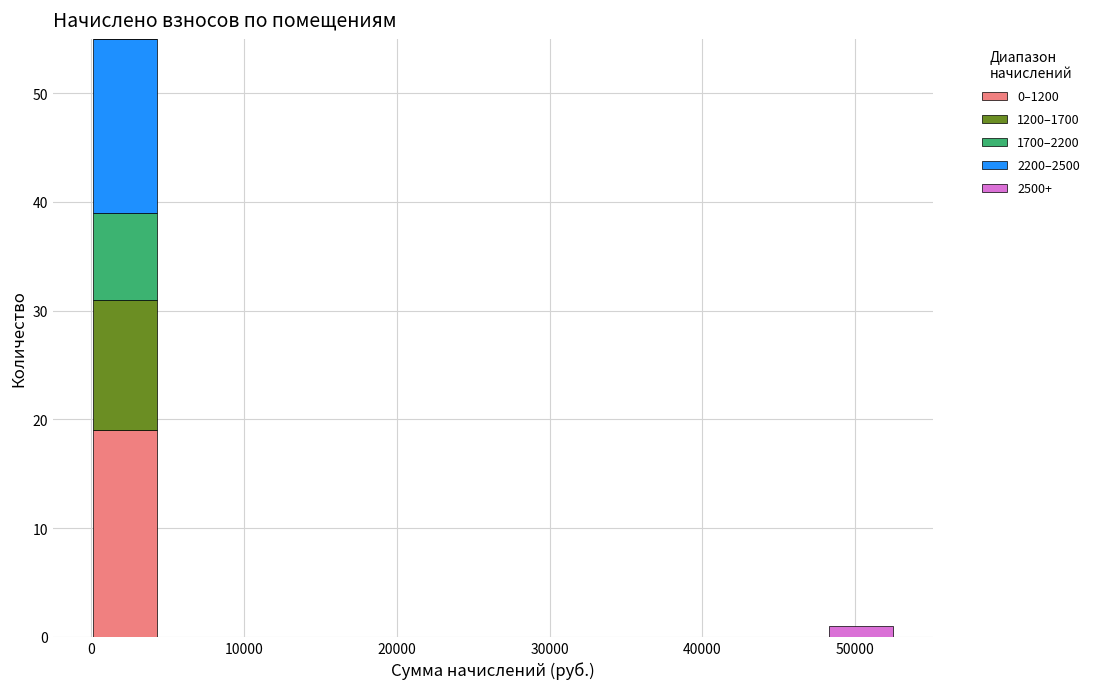

Which range on the x-axis has the tallest stacked bar (by total height)?

0 to 4000